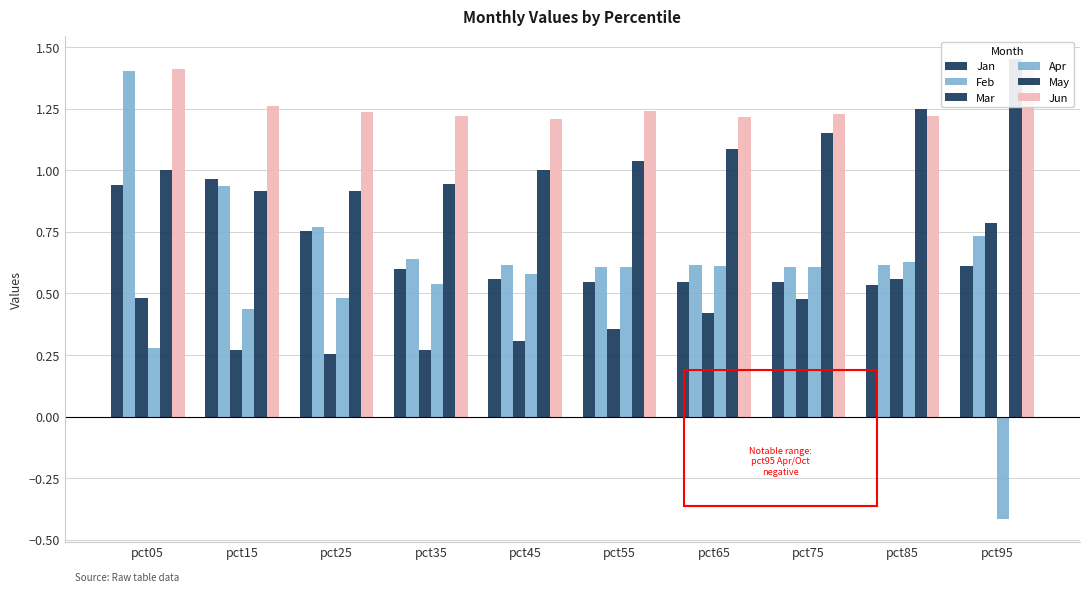

Where does the May series first go above 1?

pct05